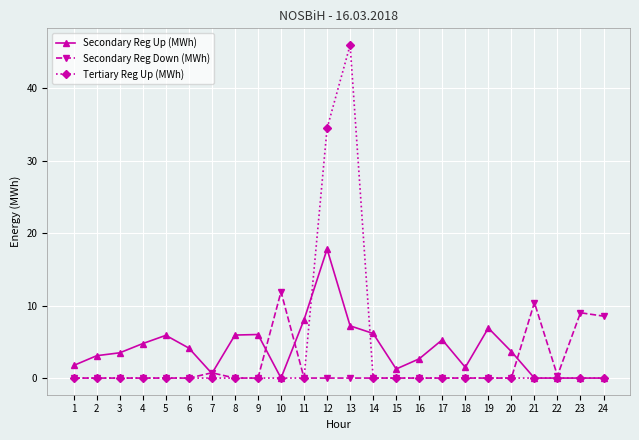

What value does the Secondary Reg Down (MWh) series have at 22?

0.3